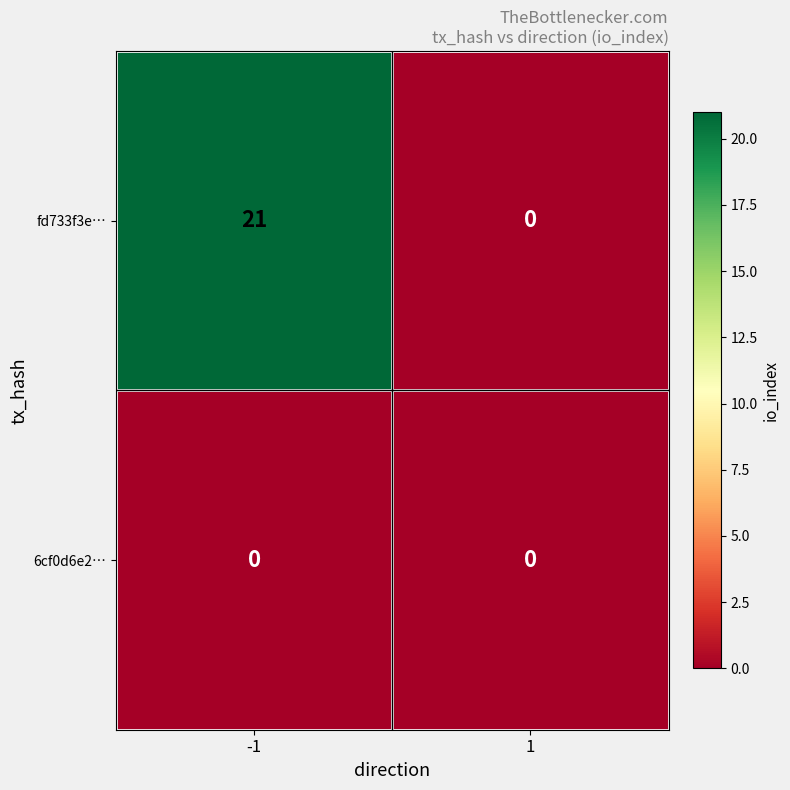

Reading left to right, extract all data points from this chart.

fd733f3e…: -1=21	1=0
6cf0d6e2…: -1=0	1=0